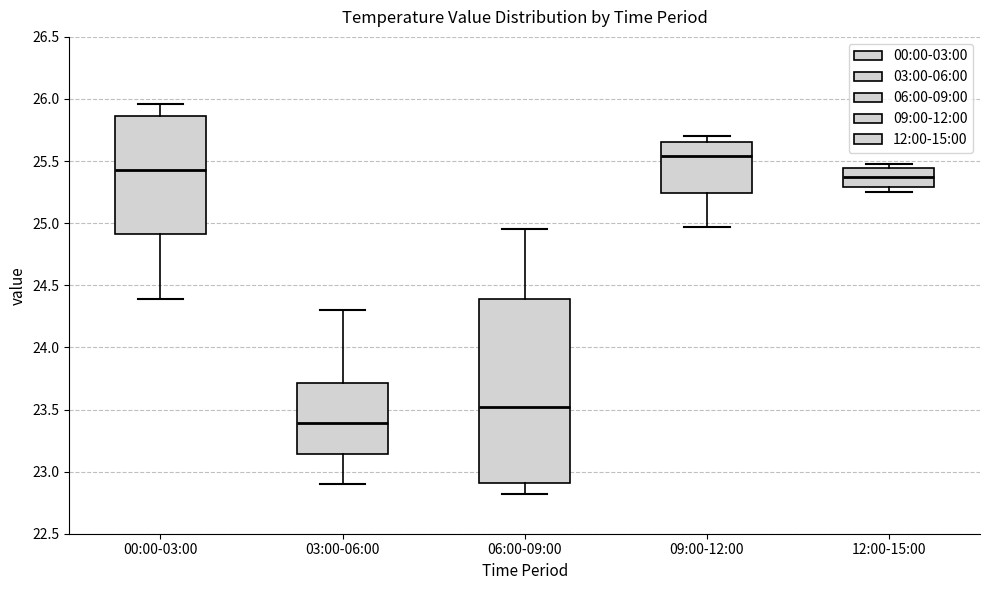

Where is the lower edge of the box for 06:00-09:00 on the y-axis? The values are not printed on the chart, so give them approximately, as read against the axis.

22.90